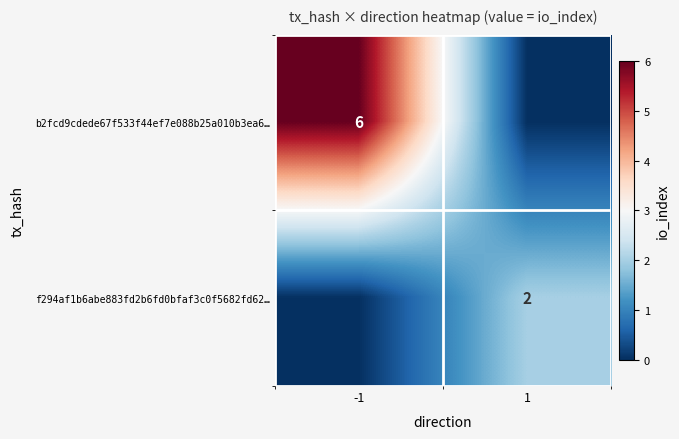

True or false: b2fcd9cdede67f533f44ef7e088b25a010b3ea6… has a value of 10 at -1.

False